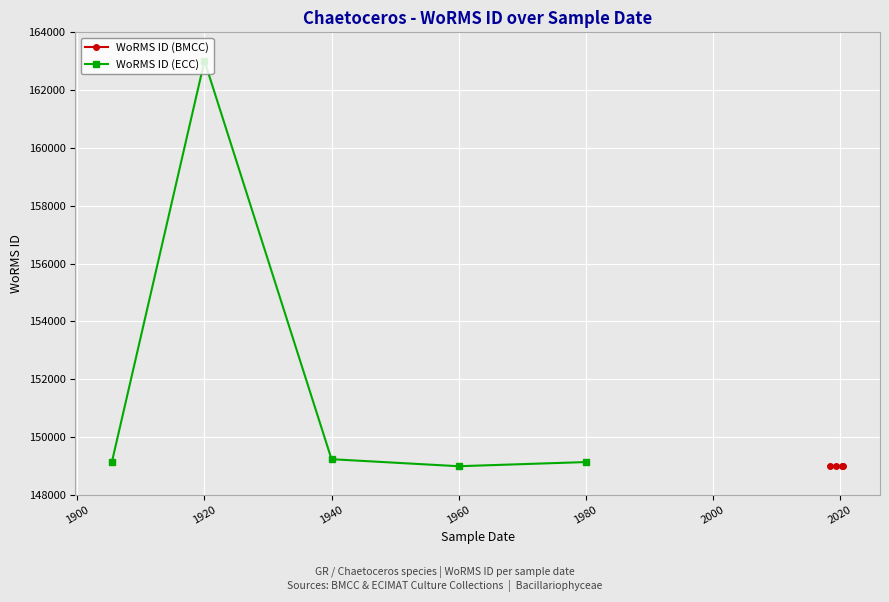

At which category does WoRMS ID (ECC) reach its first local peak?

1920